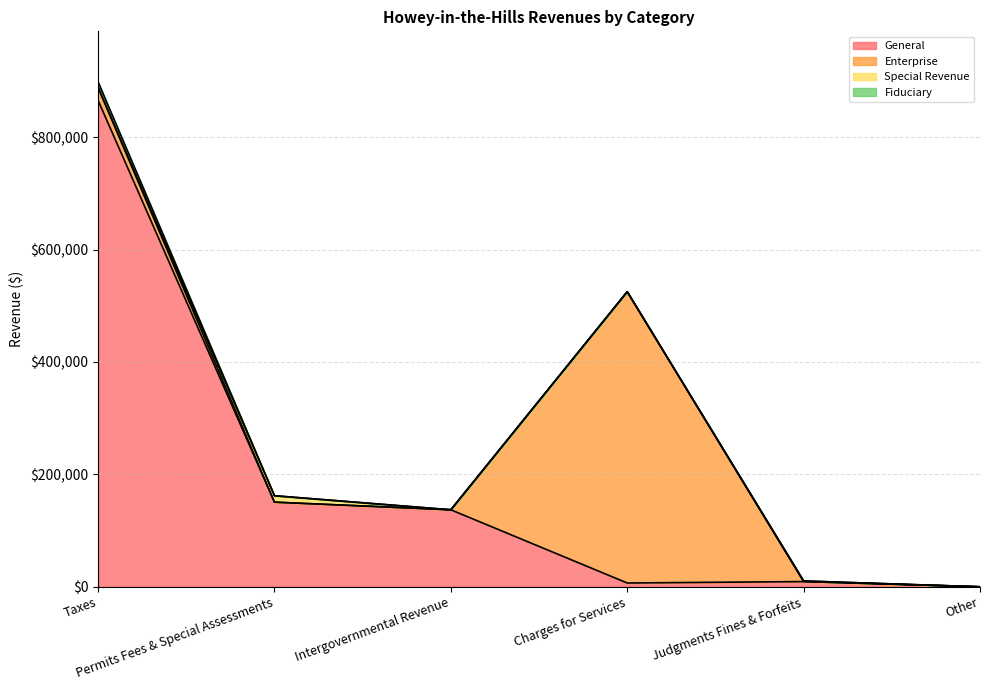

What is the spread (max minus min) of values at Judgments Fines & Forfeits?

9290